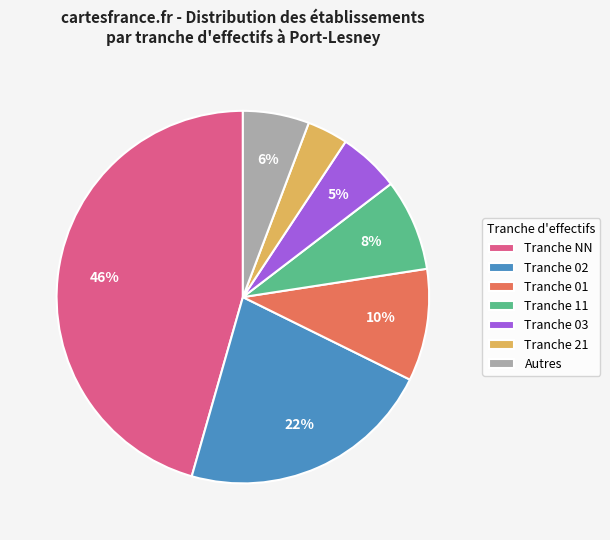

Which slice is the smallest?

Tranche 21